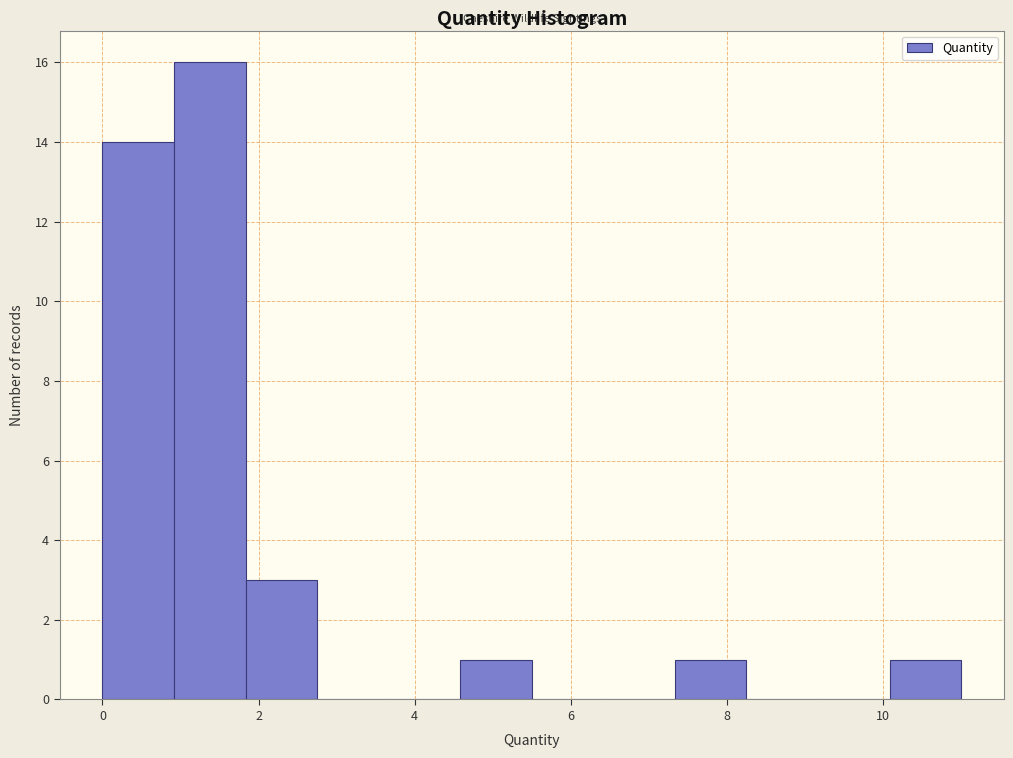

Which range on the x-axis has the tallest bar?

1.0 to 1.8